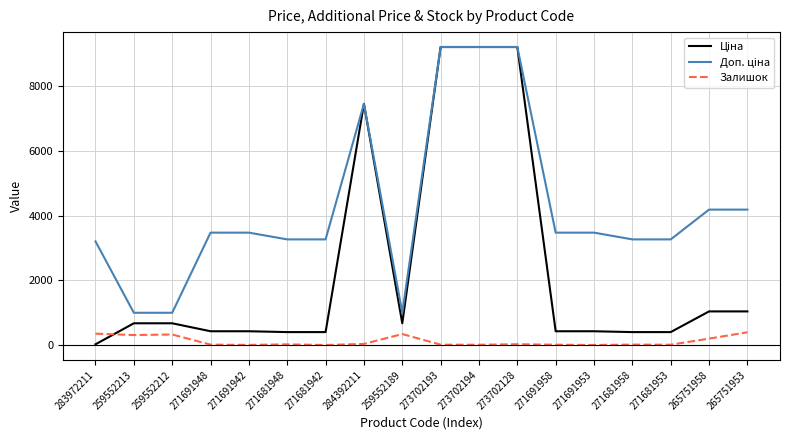

What is the greatest value displayed?

9196.3